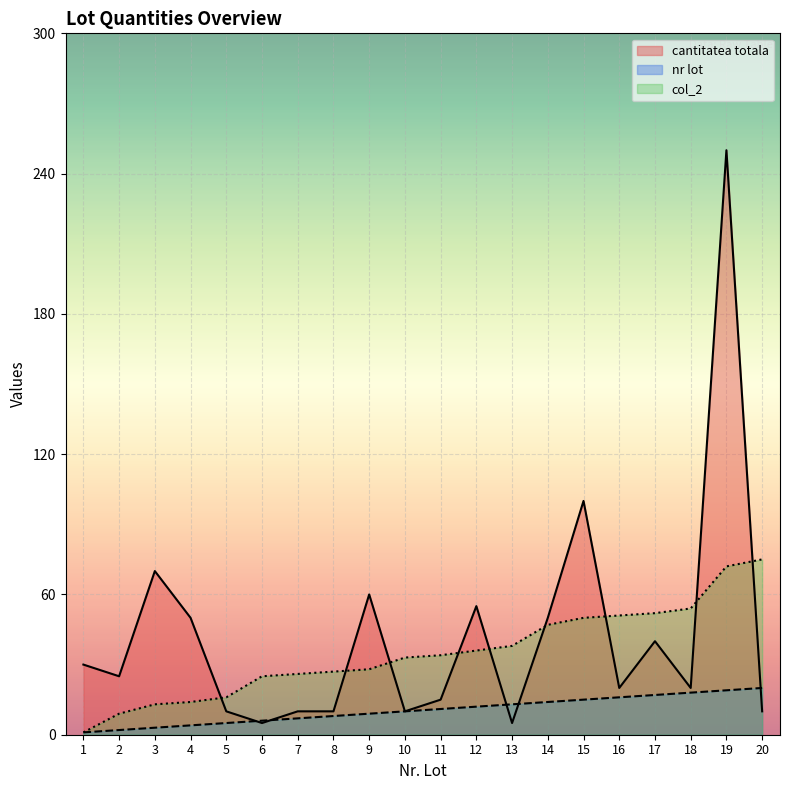

What is the sum of all cantitatea totala values?

845